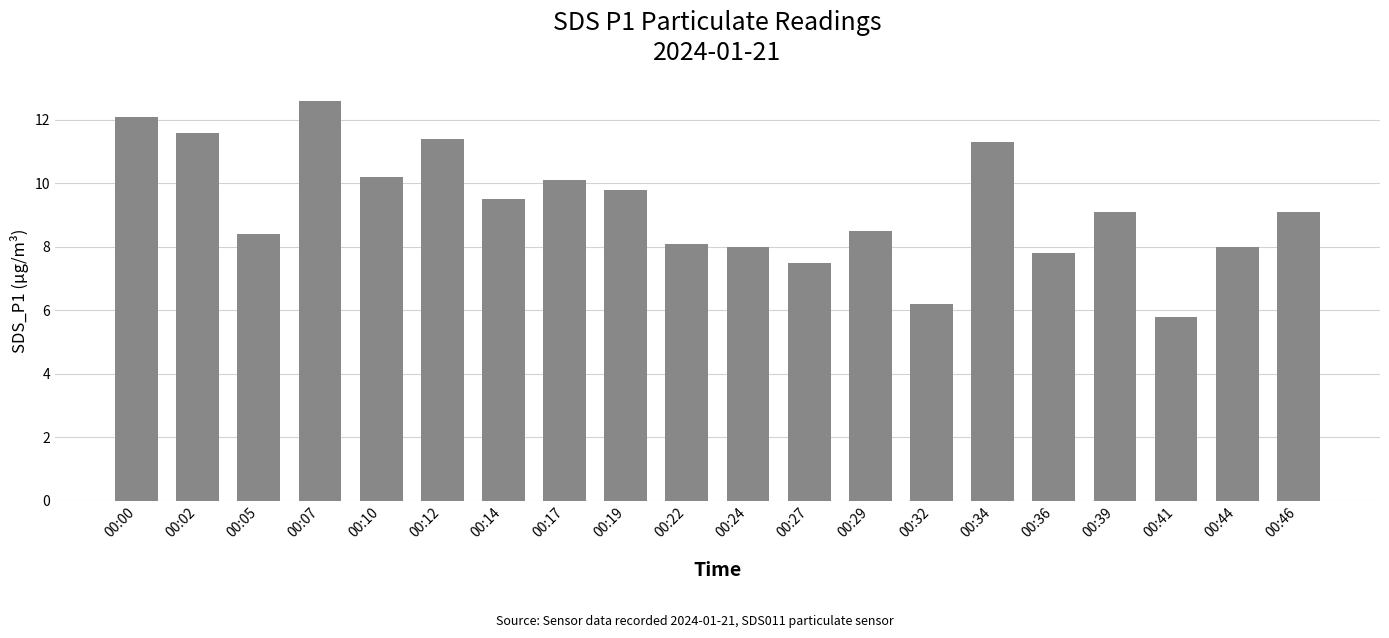

What is the sum of the values at 00:24 and 00:05?

16.4